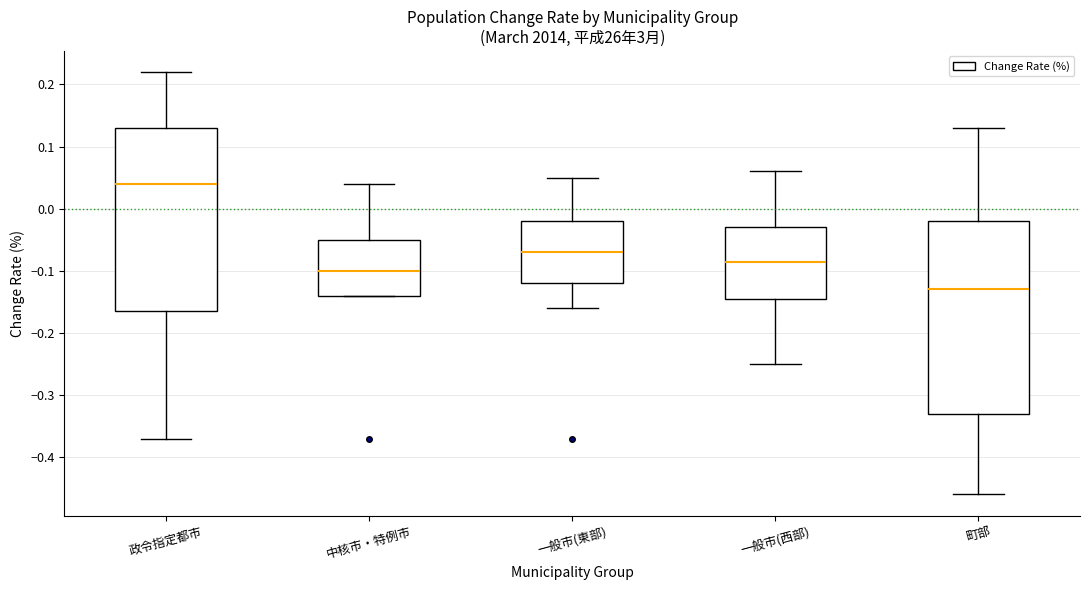

Reading left to right, read every box against the y-axis: the position of its median line, the range the box covers, and the ends of its whiskers. The values are not printed on the chart, so give them approximately, as read against the axis.

政令指定都市: median 0.04, box -0.16 to 0.13, whiskers -0.37 to 0.22
中核市・特例市: median -0.10, box -0.14 to -0.05, whiskers -0.14 to 0.04
一般市(東部): median -0.07, box -0.12 to -0.02, whiskers -0.16 to 0.05
一般市(西部): median -0.08, box -0.14 to -0.03, whiskers -0.25 to 0.06
町部: median -0.13, box -0.33 to -0.02, whiskers -0.46 to 0.13